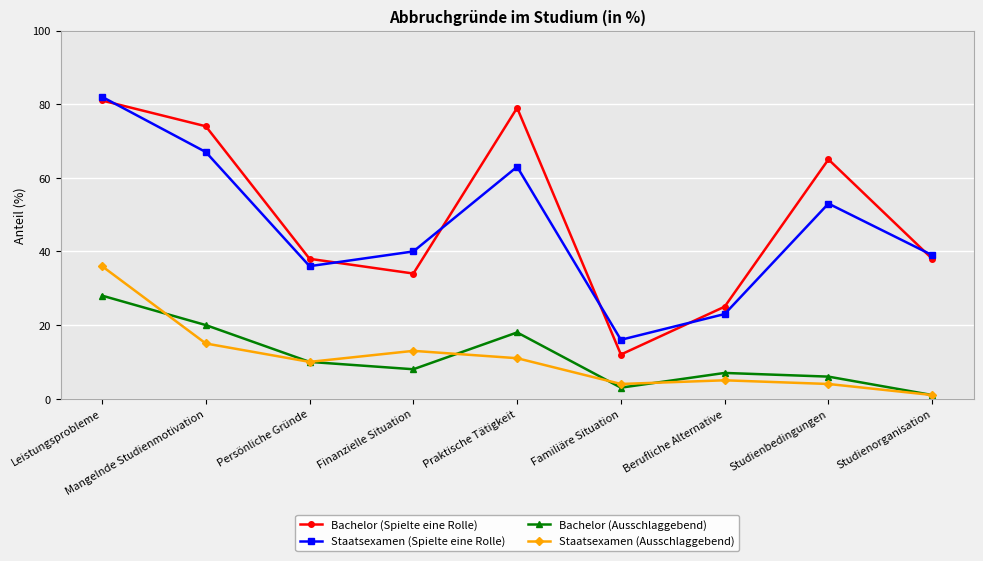

Between Finanzielle Situation and Studienbedingungen, which series saw the biggest shift?

Bachelor (Spielte eine Rolle)